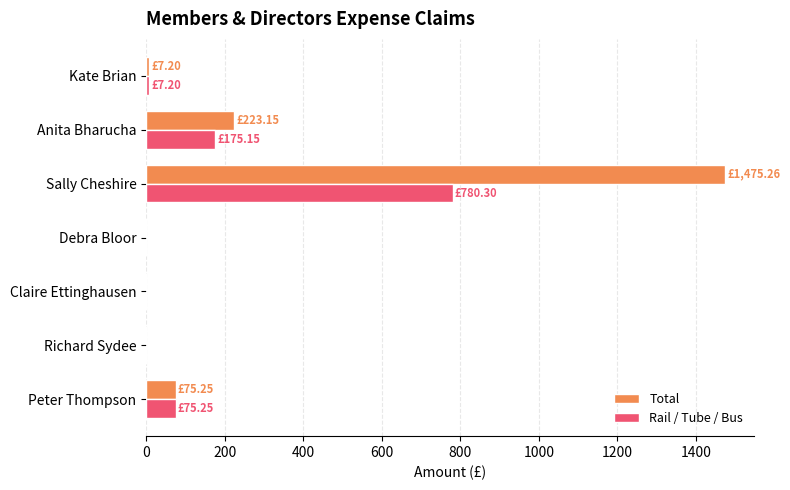

At which category does the chart reach its peak across all series?

Sally Cheshire